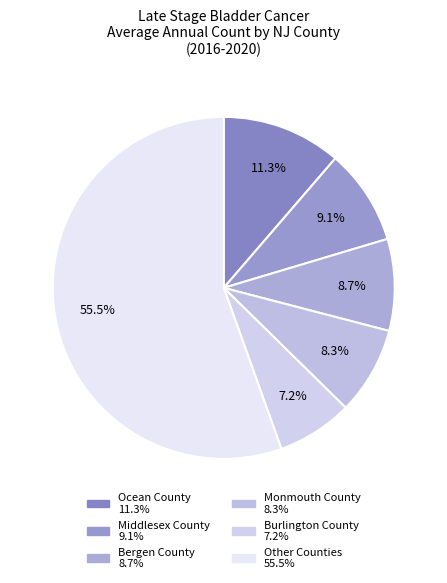

How many segments does this pie chart have?

6